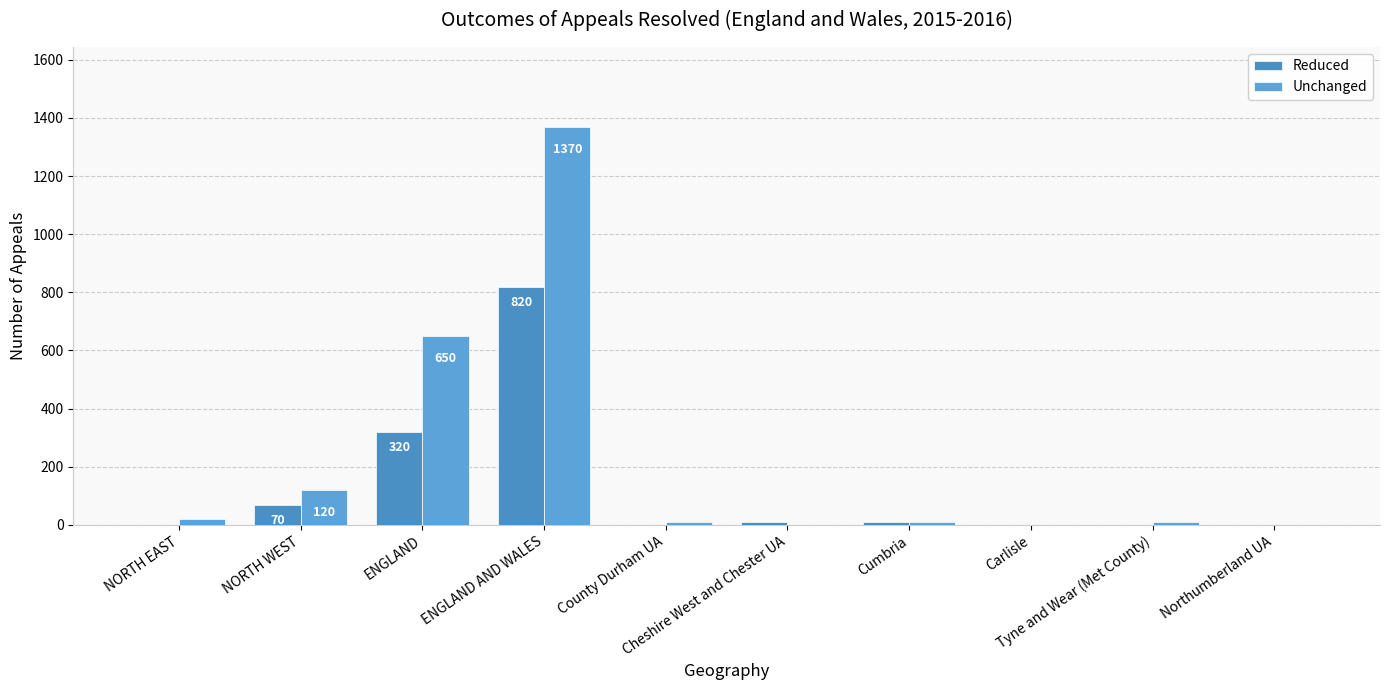

At how many categories does at least one series exceed 837?

1